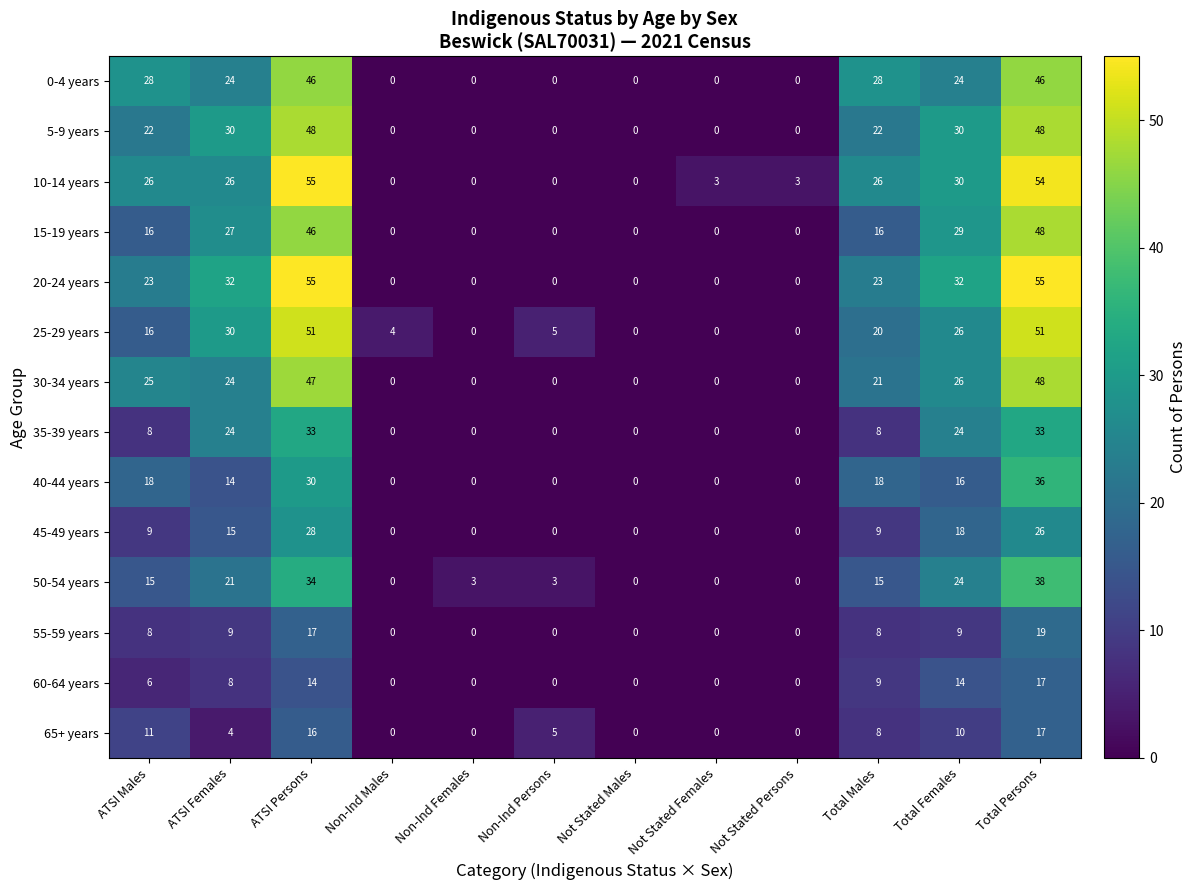

What is the difference between the maximum and second lowest values in the 65+ years series?

17